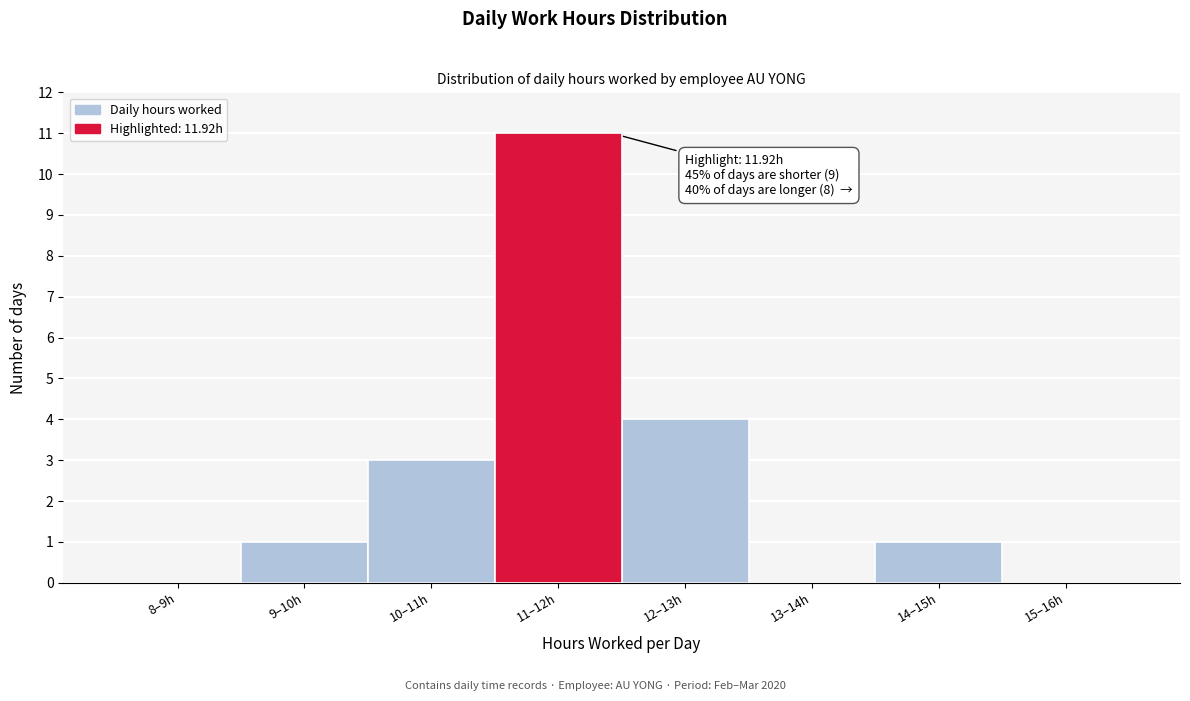

Reading left to right, extract all data points from this chart.

8–9h=0	9–10h=1	10–11h=3	11–12h=11	12–13h=4	13–14h=0	14–15h=1	15–16h=0